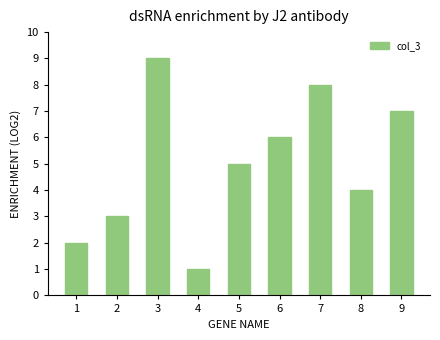

Between 9 and 7, which is larger?

7